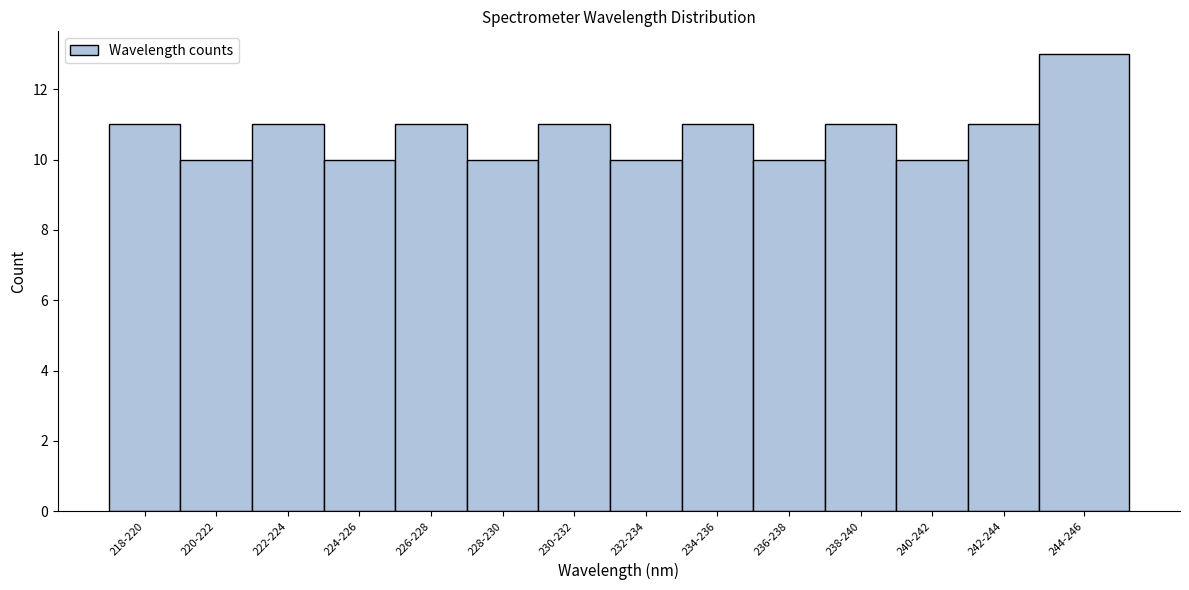

Reading left to right, extract all data points from this chart.

218-220=11	220-222=10	222-224=11	224-226=10	226-228=11	228-230=10	230-232=11	232-234=10	234-236=11	236-238=10	238-240=11	240-242=10	242-244=11	244-246=13